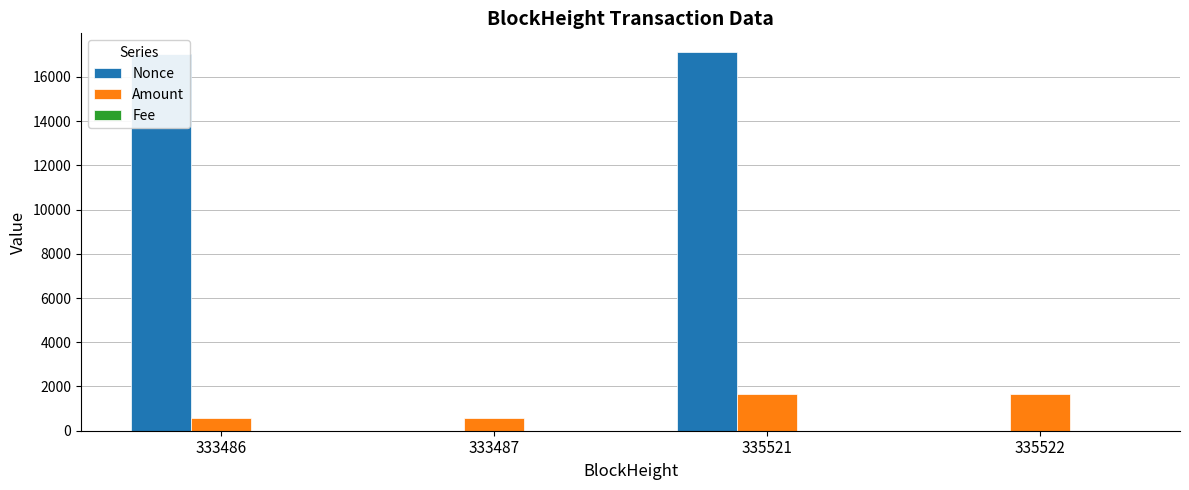

True or false: Nonce has a value of 17113.0 at 335521.

True